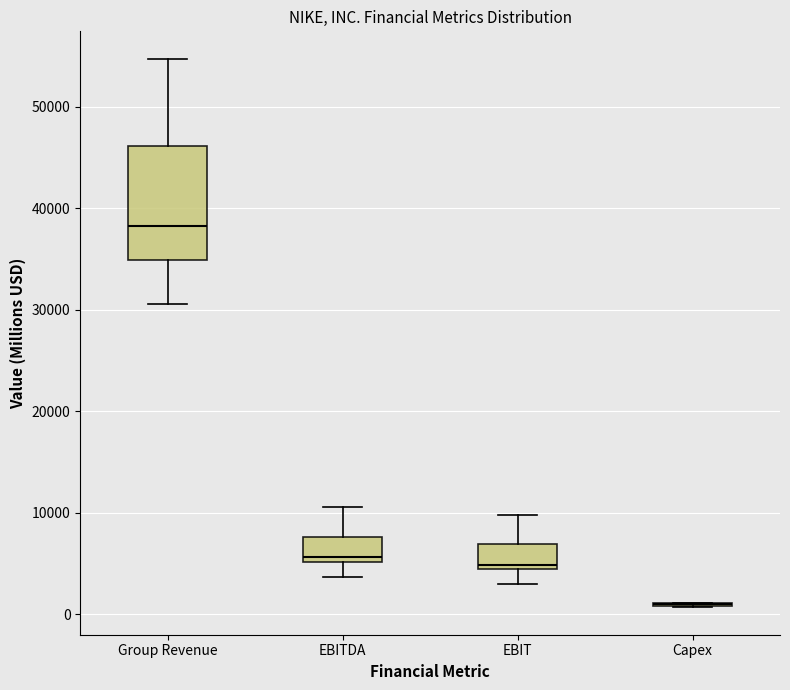

Which box is the tallest, from its lower edge to its upper edge?

Group Revenue